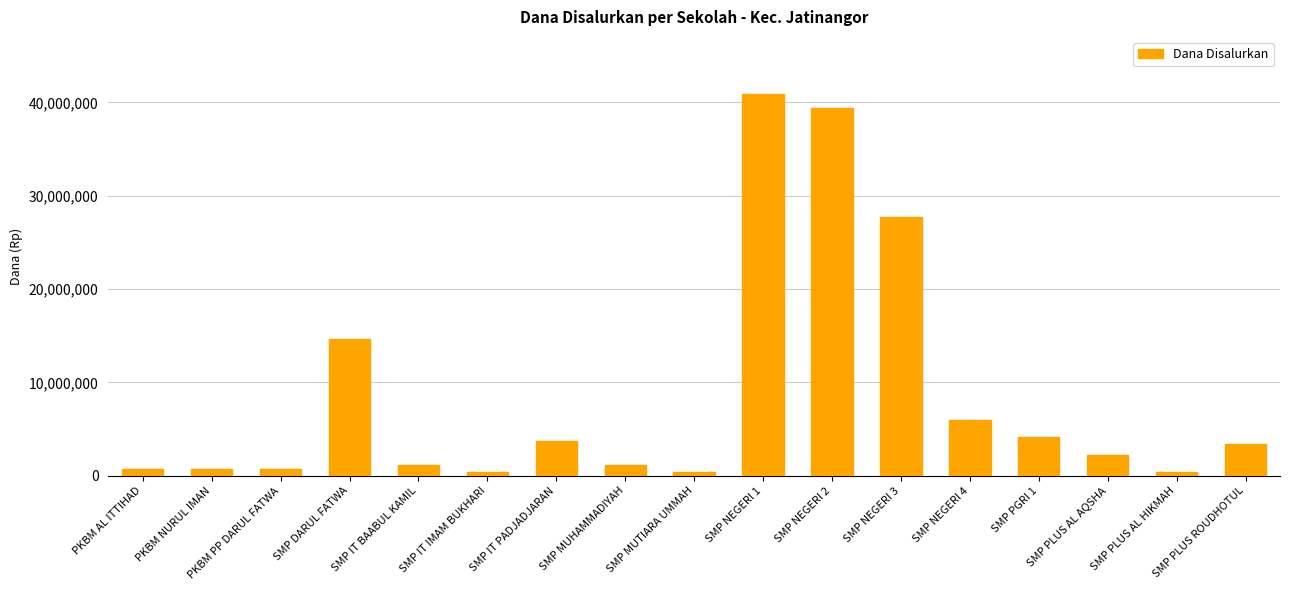

What is the difference between the maximum and minimum values?

40500000